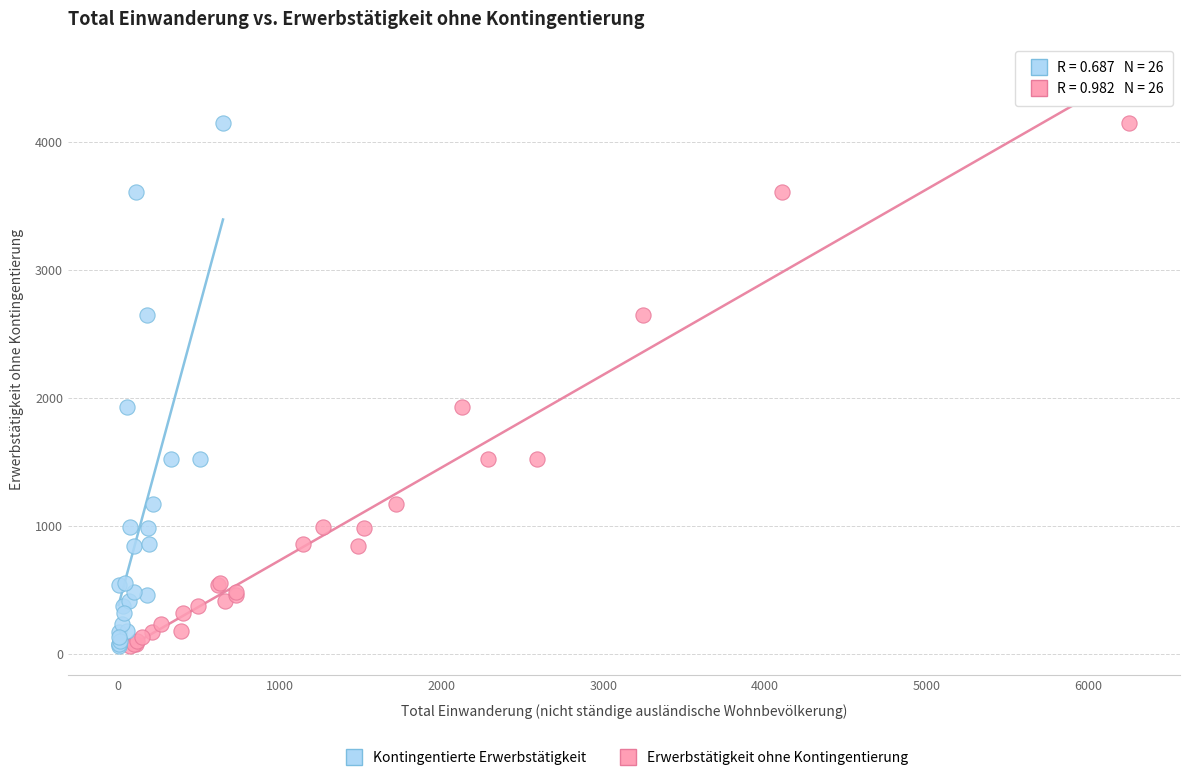

What are all the series names shown in the legend?

Kontingentierte Erwerbstätigkeit, Erwerbstätigkeit ohne Kontingentierung